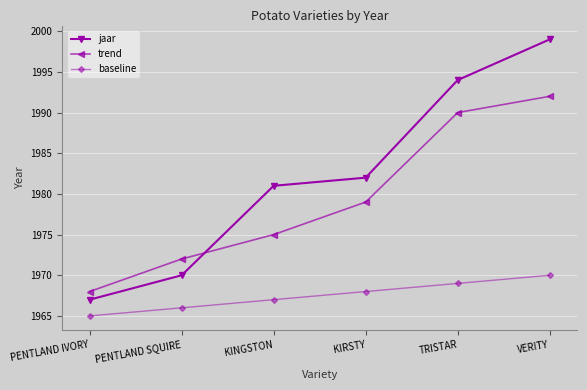

At which category does the chart reach its minimum across all series?

PENTLAND IVORY